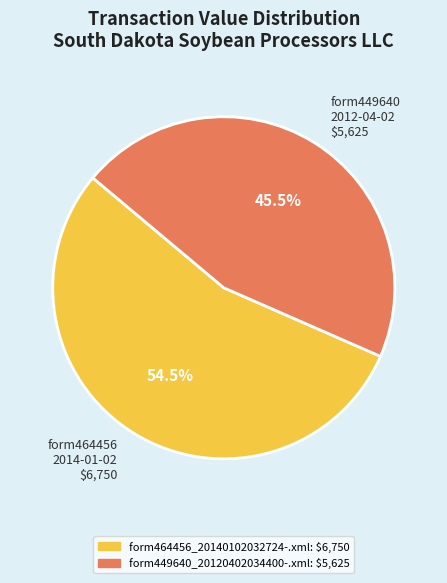

Which slice represents more than half of the pie?

form464456 2014-01-02 $6,750